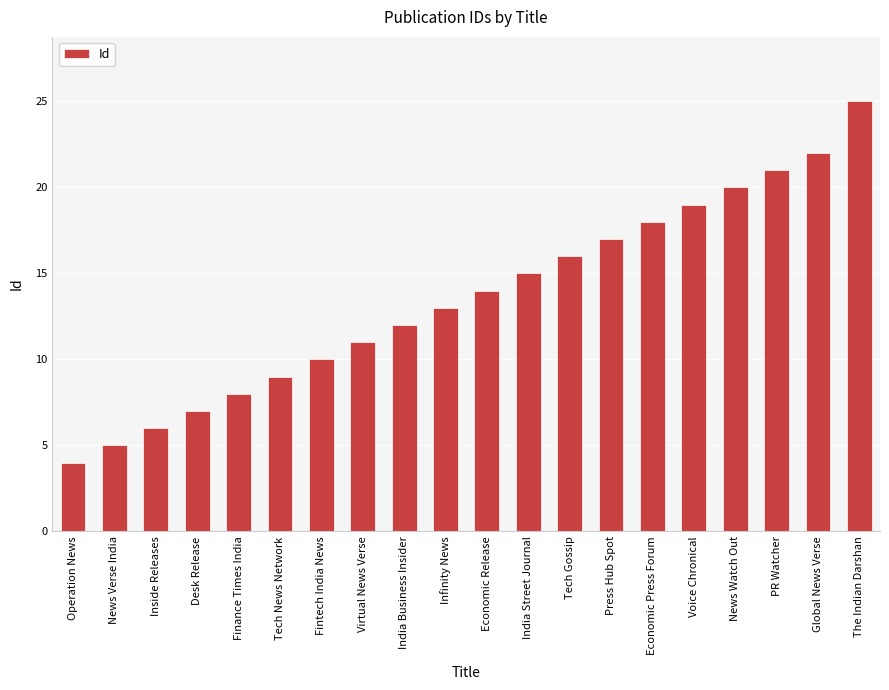

What is the difference between the second highest and second lowest values?

17